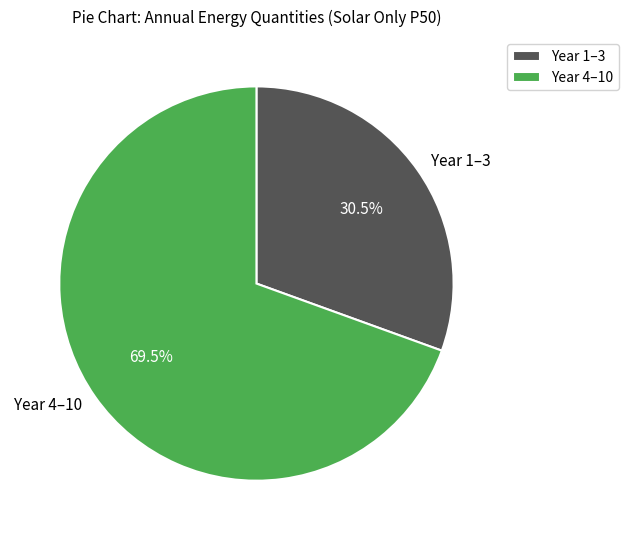

What is the largest slice in the pie chart?

Year 4–10